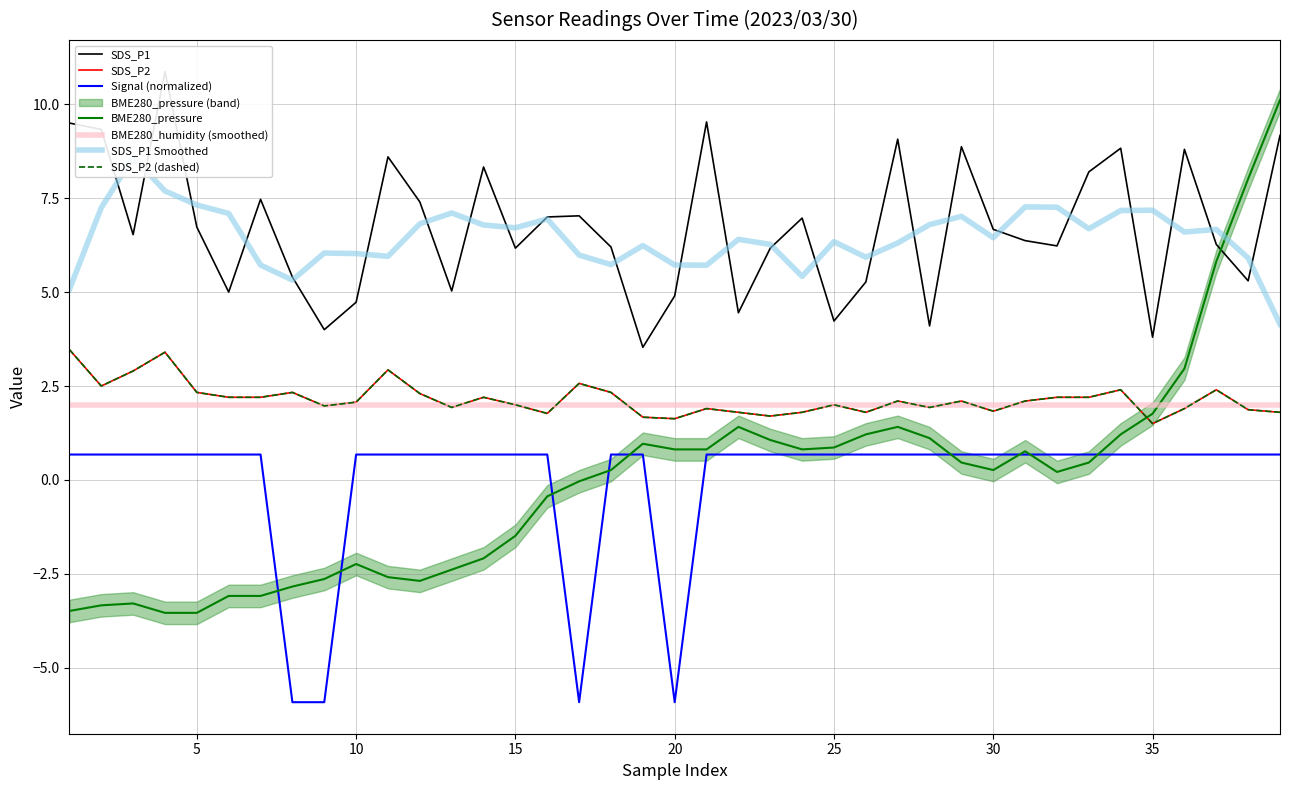

List the series in order of their peak value, lowest first.

Signal, SDS_P2, BME280_pressure, SDS_P1